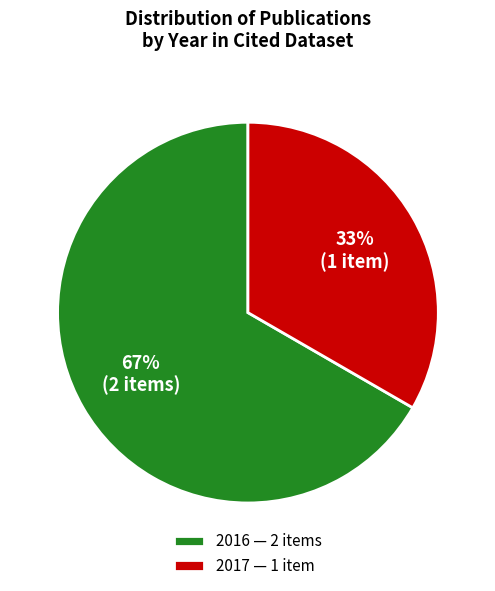

Between 2017 — 1 item and 2016 — 2 items, which is larger?

2016 — 2 items